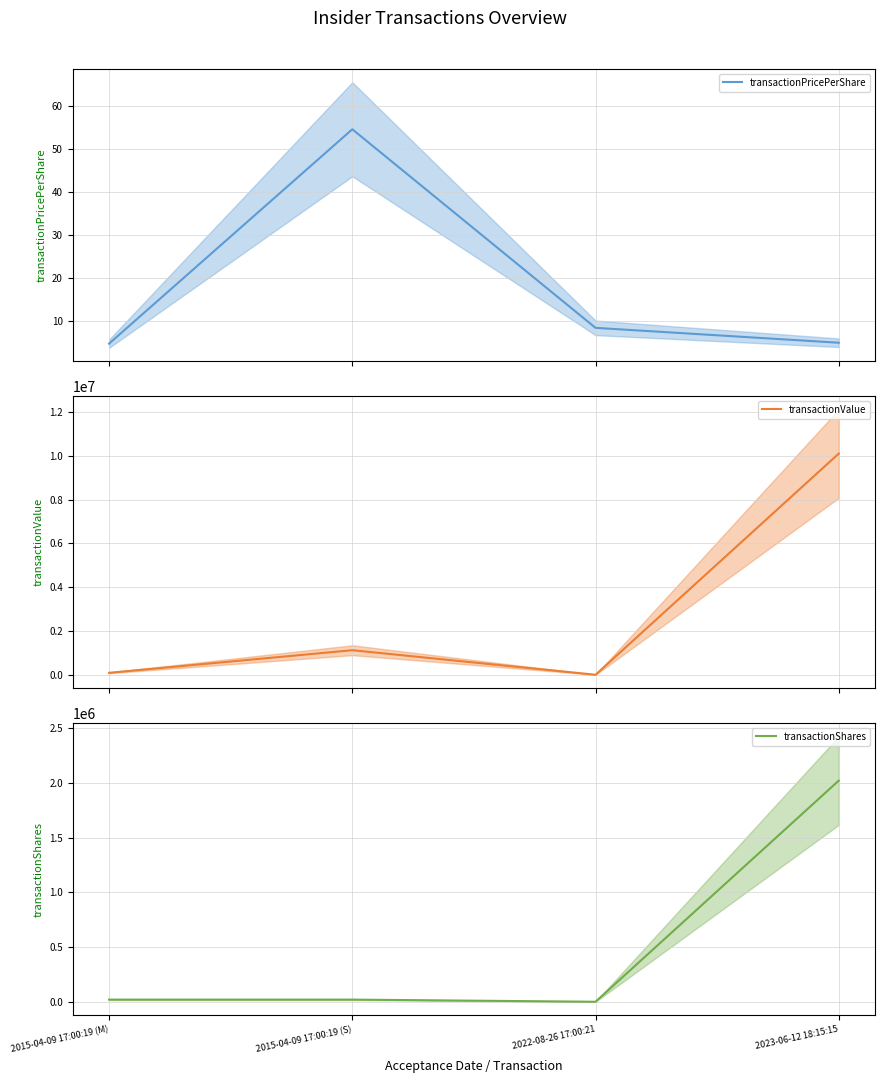

Is it true that transactionValue equals 40562.3 at 2015-04-09 17:00:19 (M)?

False